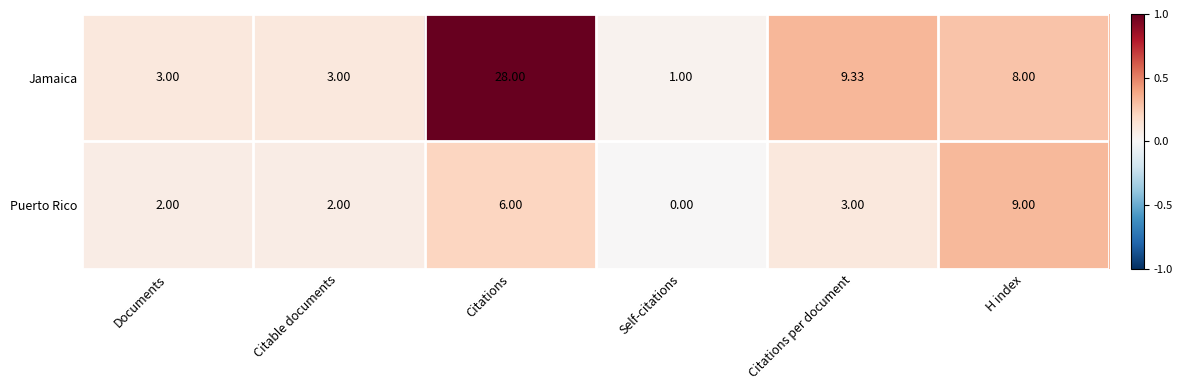

Between Citations and Self-citations, which series saw the biggest shift?

Jamaica